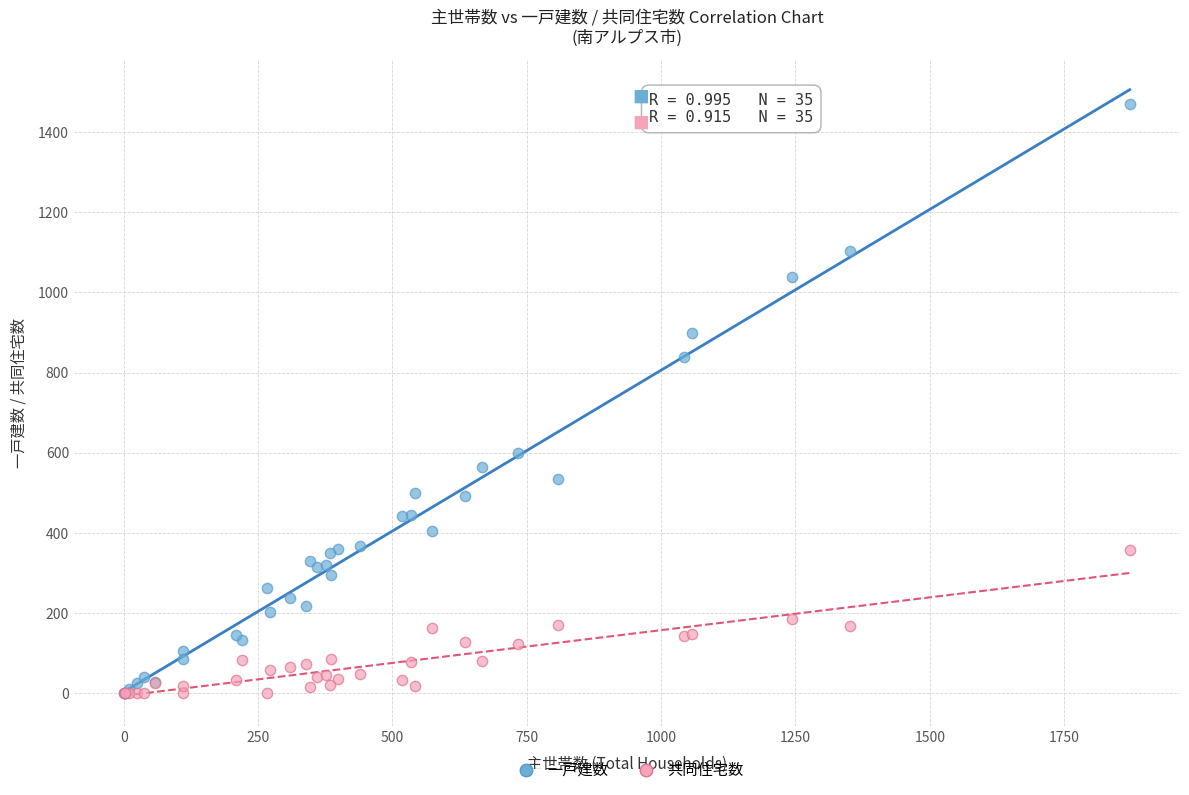

Which series has the widest spread of Y values?

一戸建数